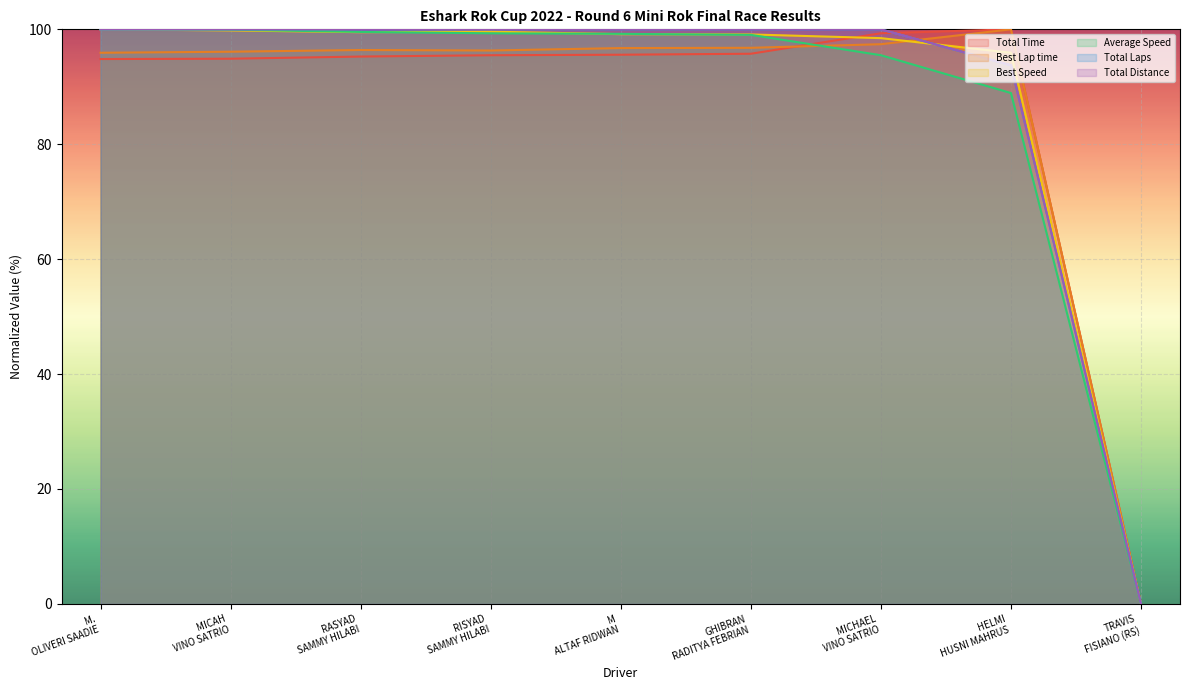

How many interior local peaks does the Best Lap time series have?

2